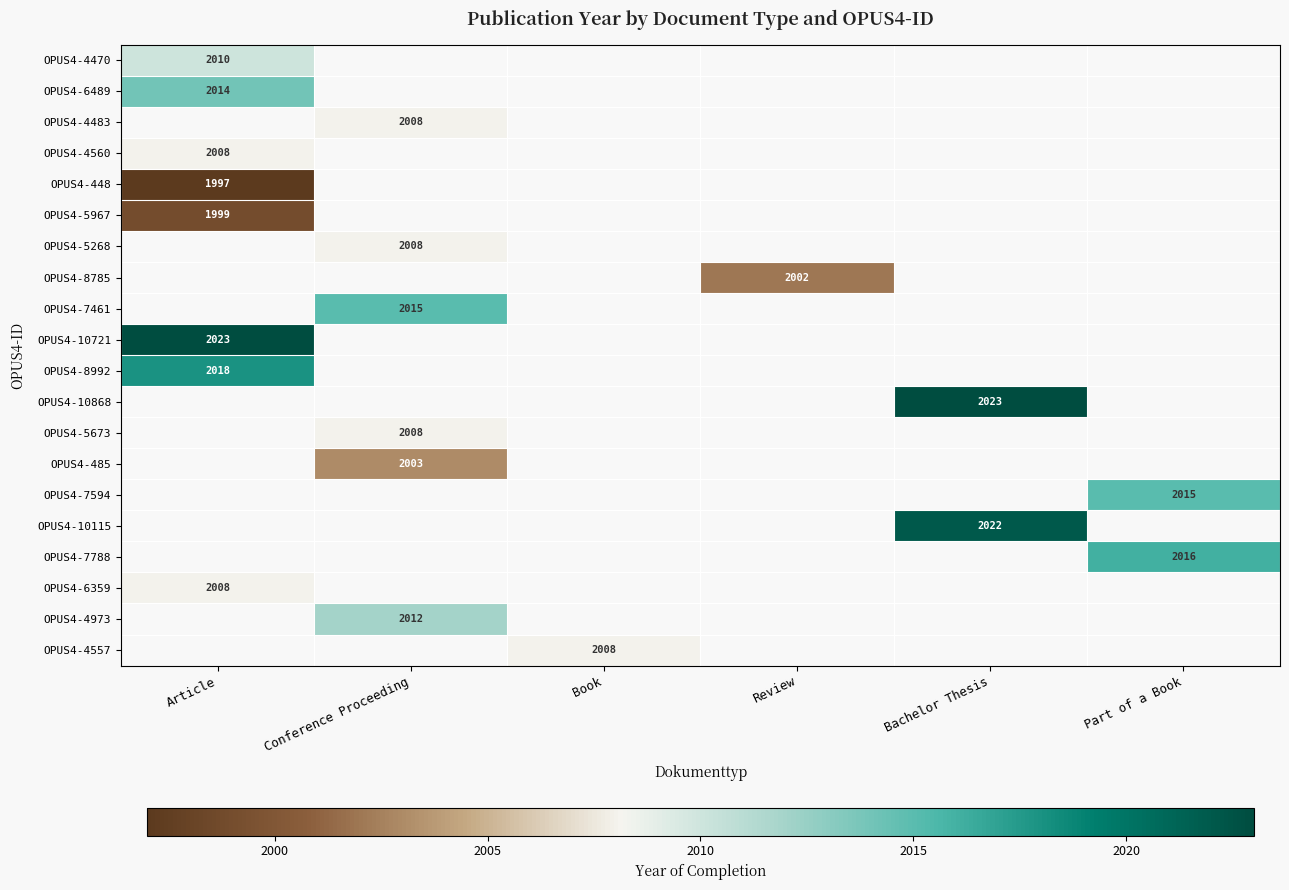

What is the highest value of the OPUS4-5967 series?

1999.0